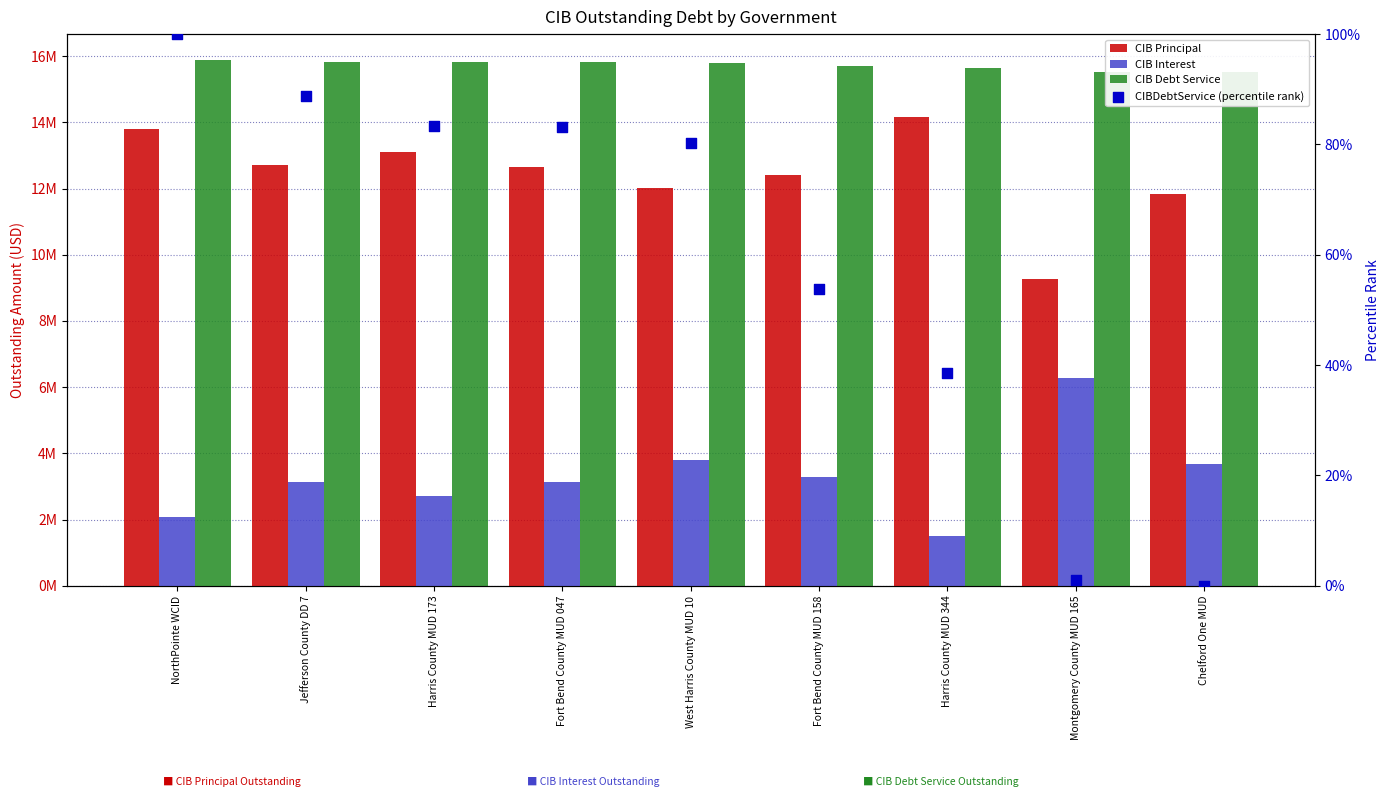

At which category is the sum across all series the highest?

NorthPointe WCID